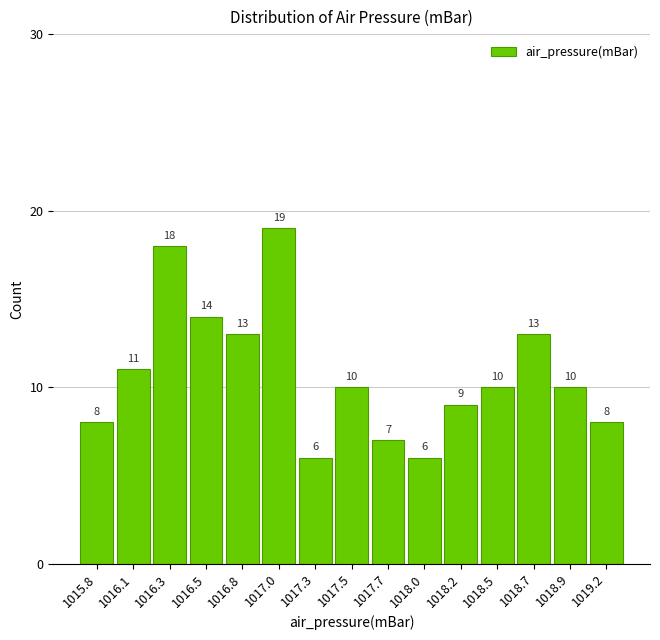

Reading right to left, what are all the values shown in this chart?

8	10	13	10	9	6	7	10	6	19	13	14	18	11	8